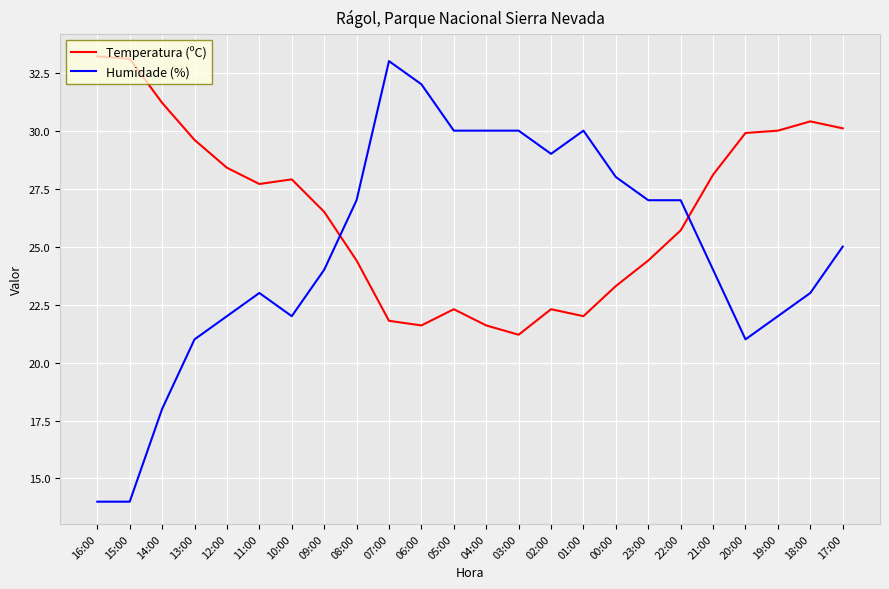

Rank the series at 23:00 from lowest to highest value.

Temperatura (ºC), Humidade (%)